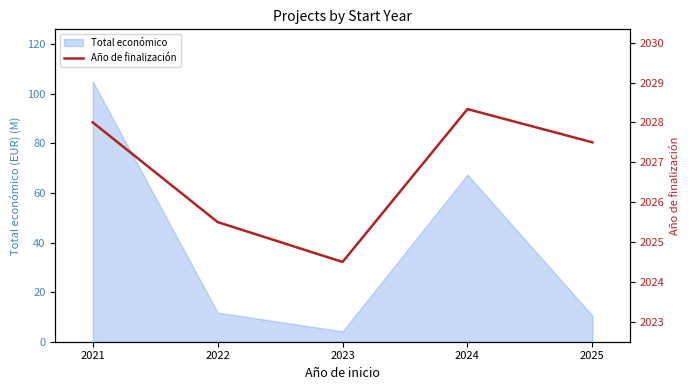

What is the lowest value of the Total económico series?

4.1